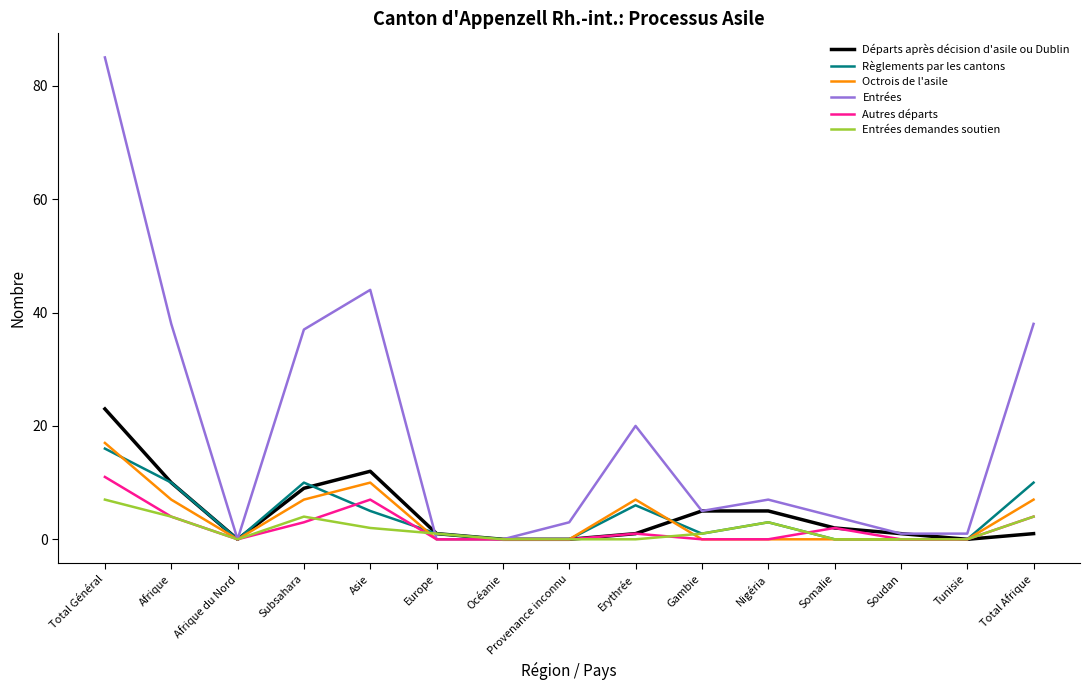

Reading left to right, transcribe all the data shown in this chart.

Départs après décision d'asile ou Dublin: Total Général=23	Afrique=10	Afrique du Nord=0	Subsahara=9	Asie=12	Europe=1	Océanie=0	Provenance inconnu=0	Erythrée=1	Gambie=5	Nigéria=5	Somalie=2	Soudan=1	Tunisie=0	Total Afrique=1
Règlements par les cantons: Total Général=16	Afrique=10	Afrique du Nord=0	Subsahara=10	Asie=5	Europe=1	Océanie=0	Provenance inconnu=0	Erythrée=6	Gambie=1	Nigéria=3	Somalie=0	Soudan=0	Tunisie=0	Total Afrique=10
Octrois de l'asile: Total Général=17	Afrique=7	Afrique du Nord=0	Subsahara=7	Asie=10	Europe=0	Océanie=0	Provenance inconnu=0	Erythrée=7	Gambie=0	Nigéria=0	Somalie=0	Soudan=0	Tunisie=0	Total Afrique=7
Entrées: Total Général=85	Afrique=38	Afrique du Nord=0	Subsahara=37	Asie=44	Europe=0	Océanie=0	Provenance inconnu=3	Erythrée=20	Gambie=5	Nigéria=7	Somalie=4	Soudan=1	Tunisie=1	Total Afrique=38
Autres départs: Total Général=11	Afrique=4	Afrique du Nord=0	Subsahara=3	Asie=7	Europe=0	Océanie=0	Provenance inconnu=0	Erythrée=1	Gambie=0	Nigéria=0	Somalie=2	Soudan=0	Tunisie=0	Total Afrique=4
Entrées demandes soutien: Total Général=7	Afrique=4	Afrique du Nord=0	Subsahara=4	Asie=2	Europe=1	Océanie=0	Provenance inconnu=0	Erythrée=0	Gambie=1	Nigéria=3	Somalie=0	Soudan=0	Tunisie=0	Total Afrique=4